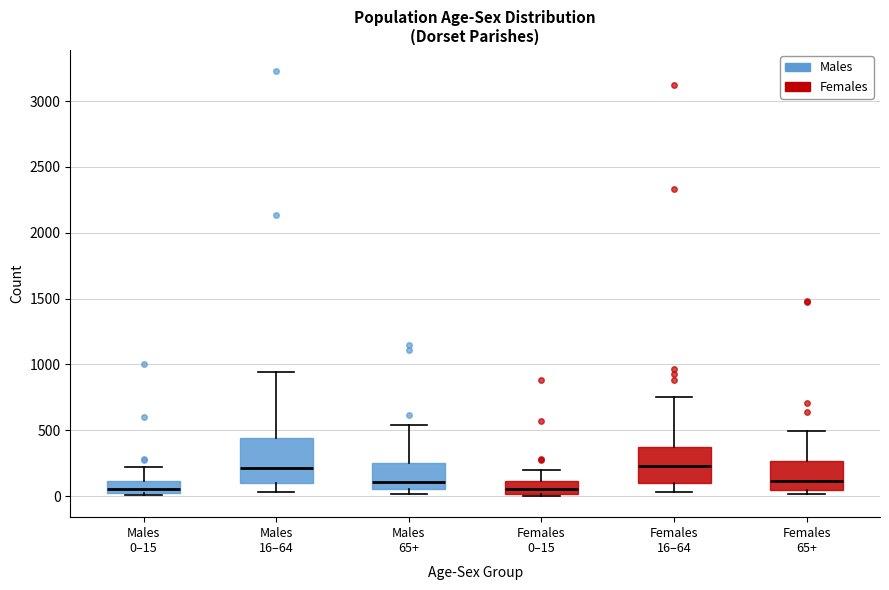

Reading left to right, transcribe this box plot: for each box, give where its median line is, the range the box spans, and where its two whiskers end, as read against the y-axis. The values are not printed on the chart, so give them approximately, as read against the axis.

Males 0–15: median 50, box 0 to 100, whiskers 0 (just below the box's lower edge) to 200
Males 16–64: median 200, box 100 to 450, whiskers 50 to 950
Males 65+: median 100, box 50 to 250, whiskers 0 to 550
Females 0–15: median 50, box 0 to 100, whiskers 0 (just below the box's lower edge) to 200
Females 16–64: median 250, box 100 to 400, whiskers 50 to 750
Females 65+: median 100, box 50 to 250, whiskers 0 to 500